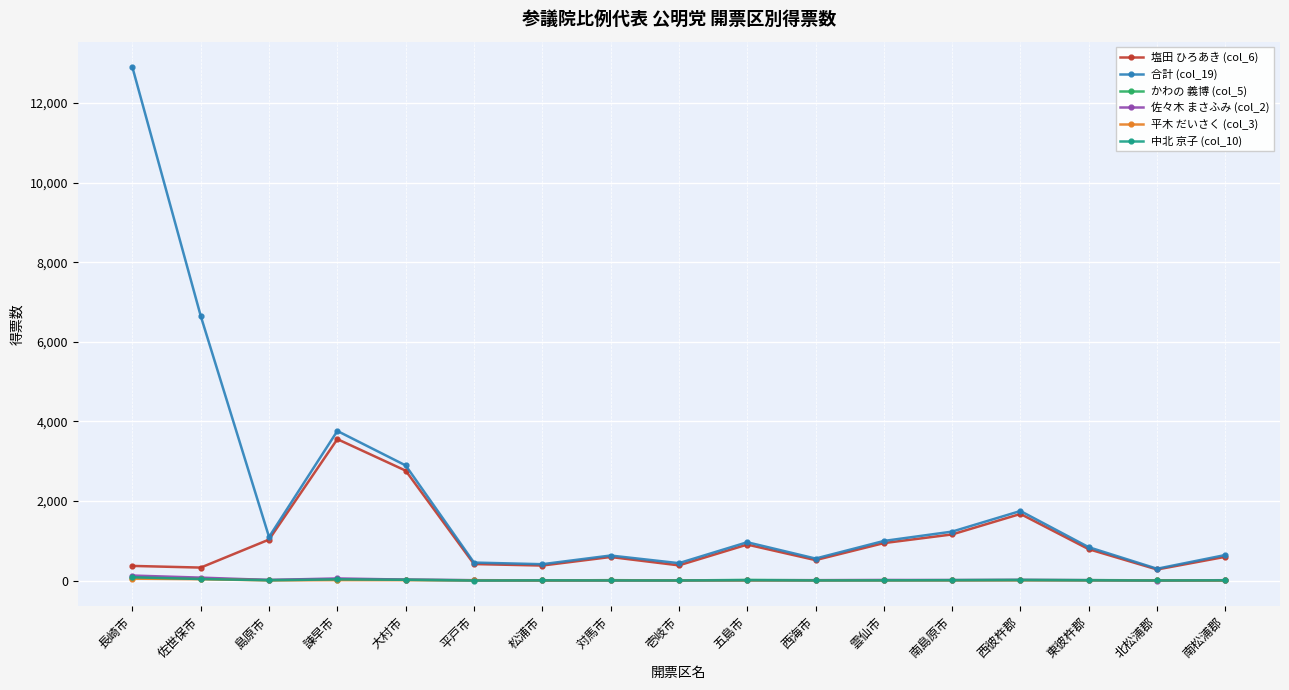

What is the greatest value displayed?

12897.8